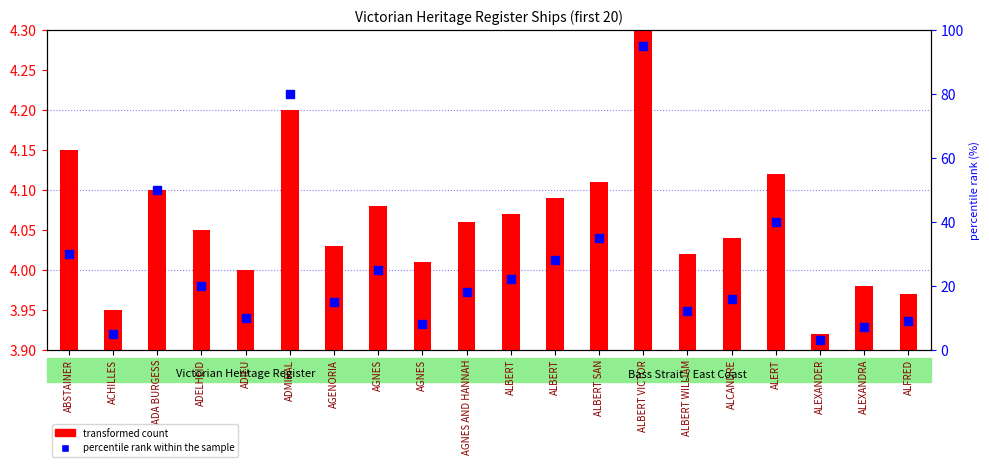

At which category is the sum across all series the highest?

ALBERT VICTOR